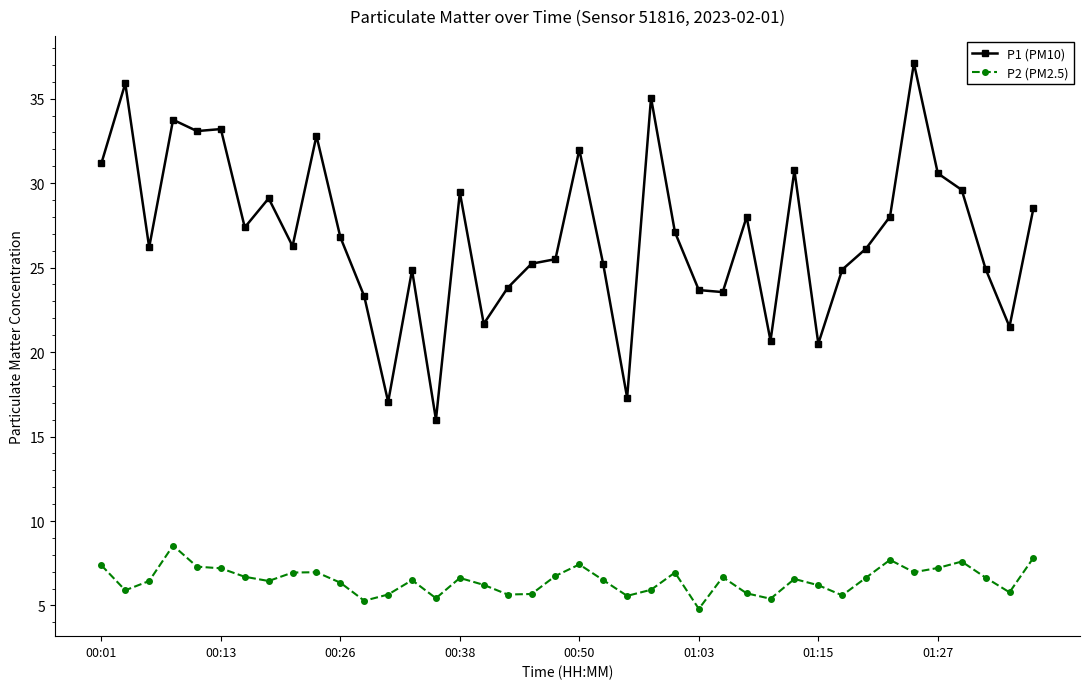

Which series has the widest spread of values?

P1 (PM10)